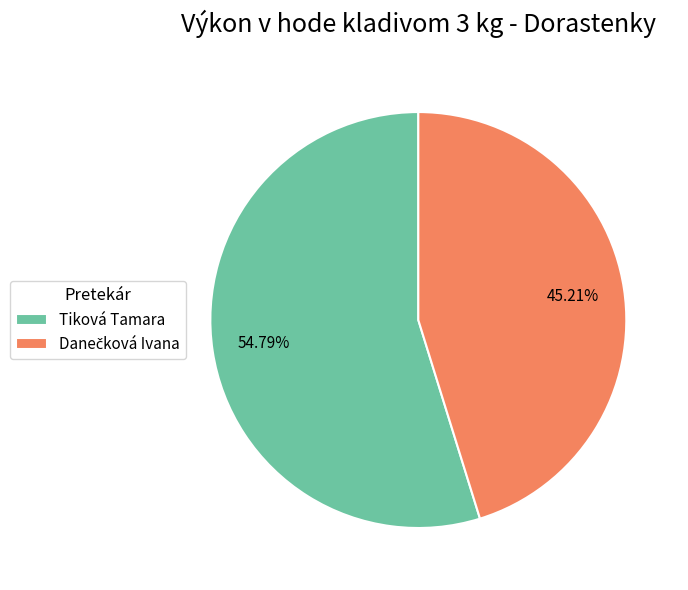

Is there a majority slice in this chart?

Yes